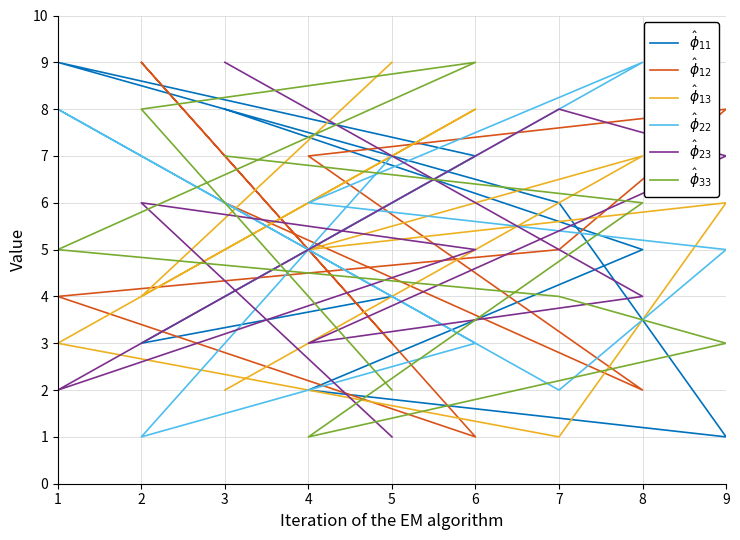

How many data points in $\hat{\phi}_{22}$ are above 5?

4